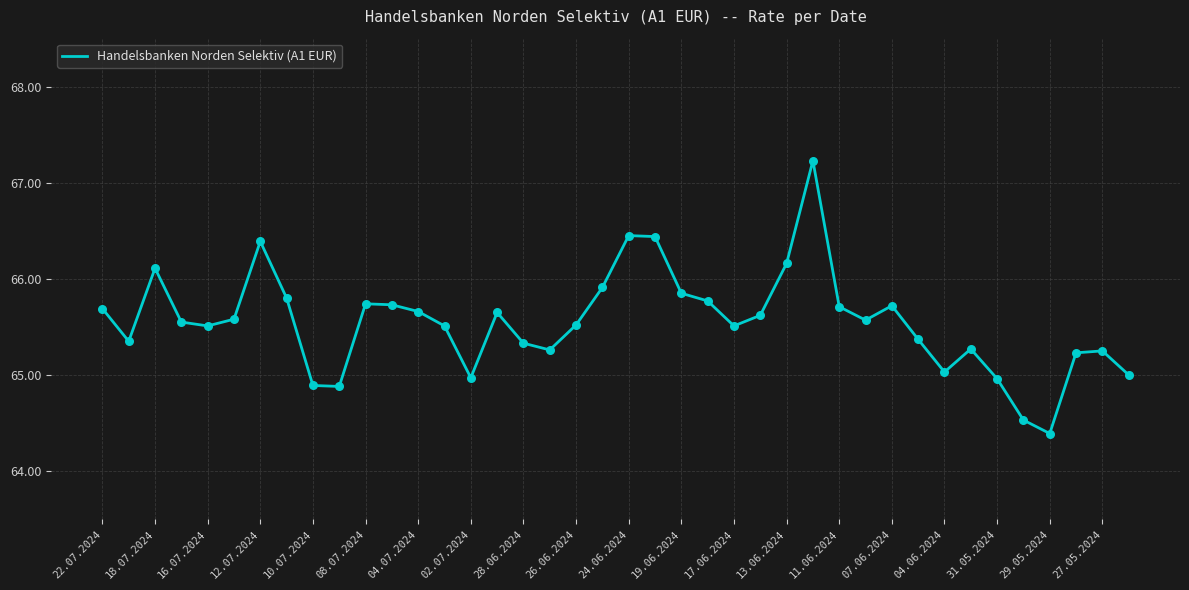

What is the minimum value shown in the chart?

64.4